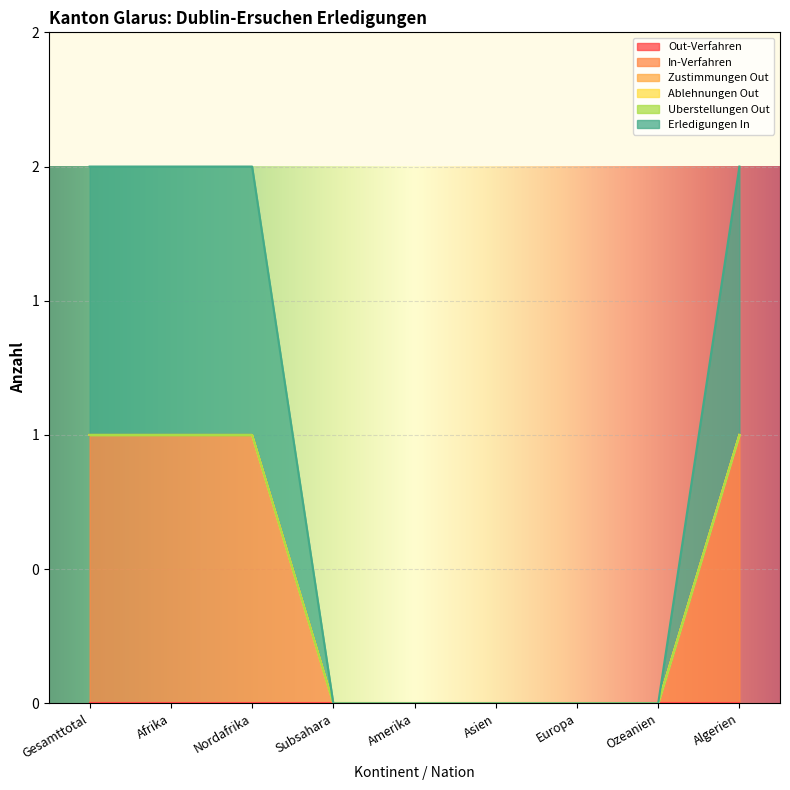

Count the In-Verfahren values in the range 0 to 1.

9